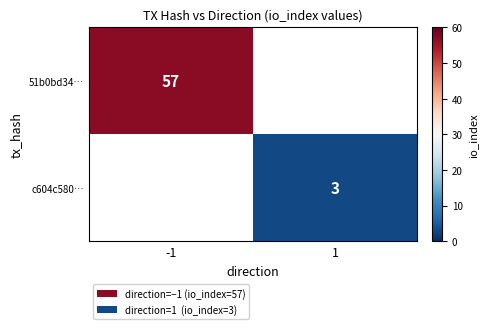

True or false: c604c580… has a value of 3 at 1.

True